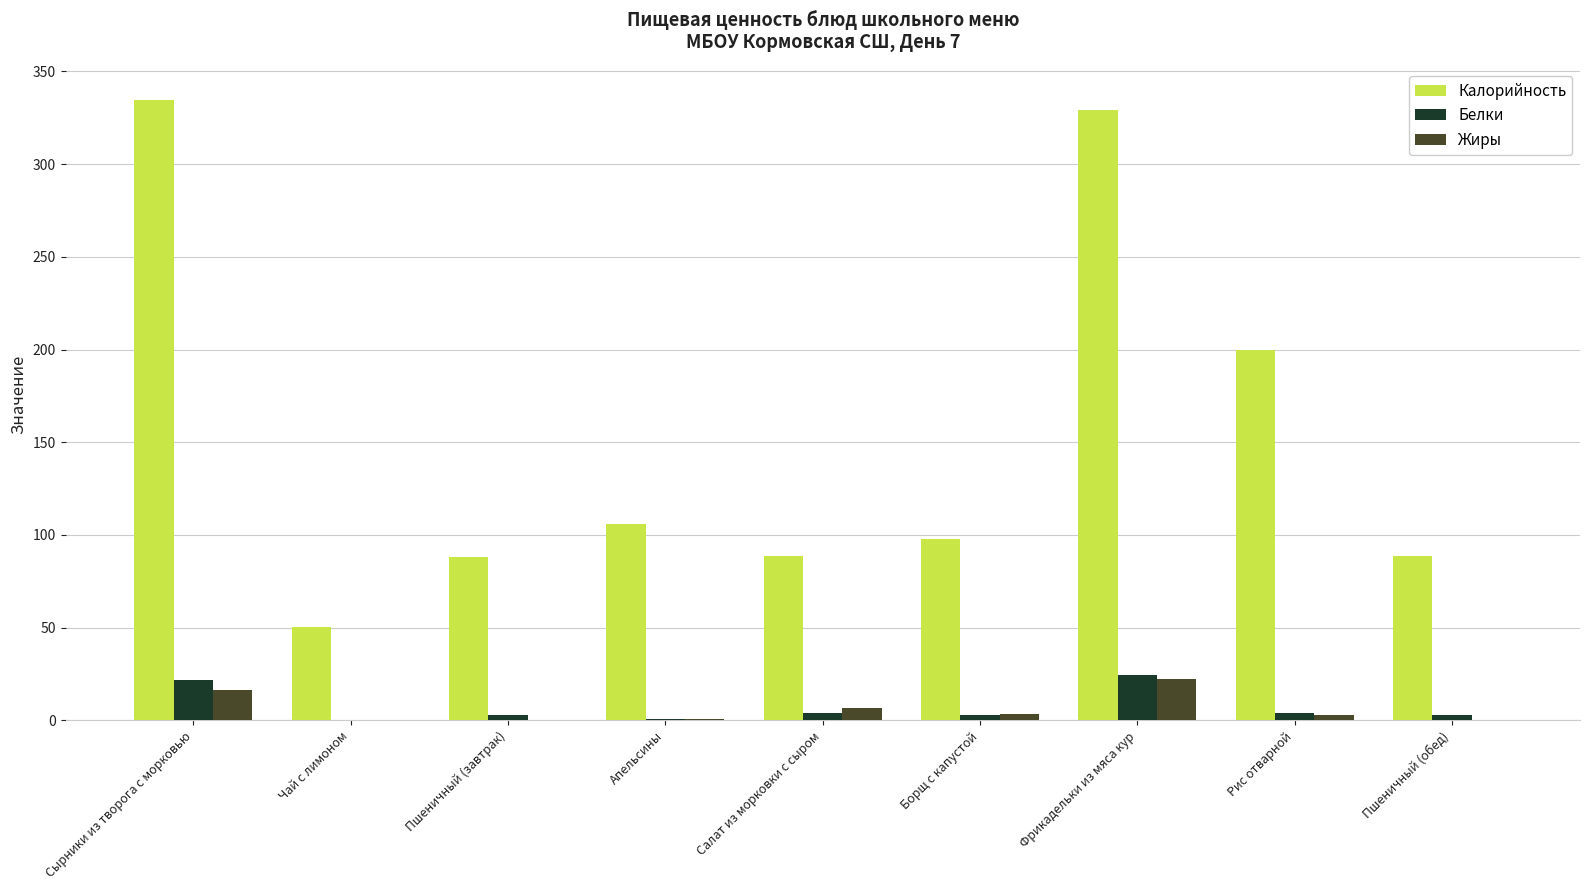

What are all the series names shown in the legend?

Калорийность, Белки, Жиры